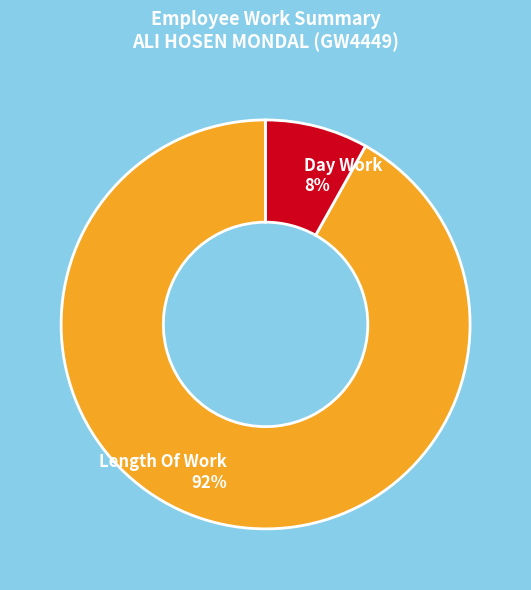

Count the number of slices in the pie.

2